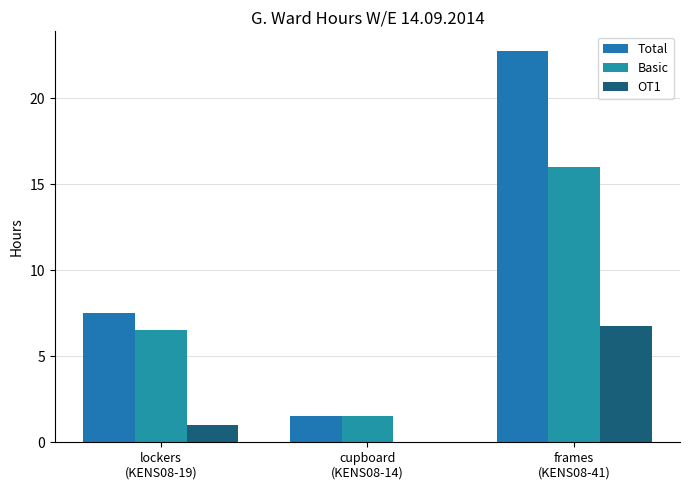

Reading right to left, what are all the values shown in this chart?

Total: 22.8	1.5	7.5
Basic: 16.0	1.5	6.5
OT1: 6.8	0.0	1.0